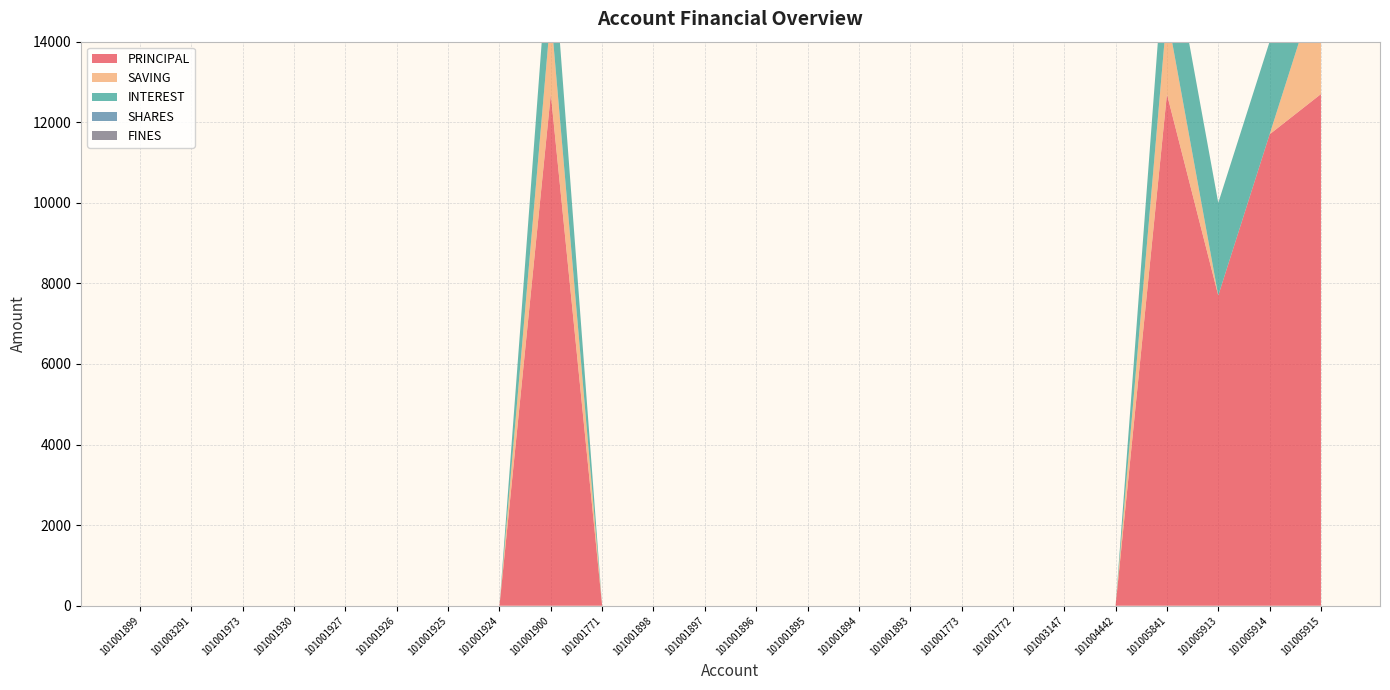

Reading right to left, list all the values displayed in this chart.

PRINCIPAL: 101005915=12700	101005914=11700	101005913=7700	101005841=12700	101004442=0	101003147=0	101001772=0	101001773=0	101001893=0	101001894=0	101001895=0	101001896=0	101001897=0	101001898=0	101001771=0	101001900=12700	101001924=0	101001925=0	101001926=0	101001927=0	101001930=0	101001973=0	101003291=0	101001899=0
SAVING: 101005915=3000	101005914=0	101005913=0	101005841=2000	101004442=0	101003147=0	101001772=0	101001773=0	101001893=0	101001894=0	101001895=0	101001896=0	101001897=0	101001898=0	101001771=0	101001900=2000	101001924=0	101001925=0	101001926=0	101001927=0	101001930=0	101001973=0	101003291=0	101001899=0
INTEREST: 101005915=2300	101005914=2300	101005913=2300	101005841=2300	101004442=0	101003147=0	101001772=0	101001773=0	101001893=0	101001894=0	101001895=0	101001896=0	101001897=0	101001898=0	101001771=0	101001900=2300	101001924=0	101001925=0	101001926=0	101001927=0	101001930=0	101001973=0	101003291=0	101001899=0
SHARES: 101005915=0	101005914=0	101005913=0	101005841=0	101004442=0	101003147=0	101001772=0	101001773=0	101001893=0	101001894=0	101001895=0	101001896=0	101001897=0	101001898=0	101001771=0	101001900=0	101001924=0	101001925=0	101001926=0	101001927=0	101001930=0	101001973=0	101003291=0	101001899=0
FINES: 101005915=0	101005914=0	101005913=0	101005841=0	101004442=0	101003147=0	101001772=0	101001773=0	101001893=0	101001894=0	101001895=0	101001896=0	101001897=0	101001898=0	101001771=0	101001900=0	101001924=0	101001925=0	101001926=0	101001927=0	101001930=0	101001973=0	101003291=0	101001899=0